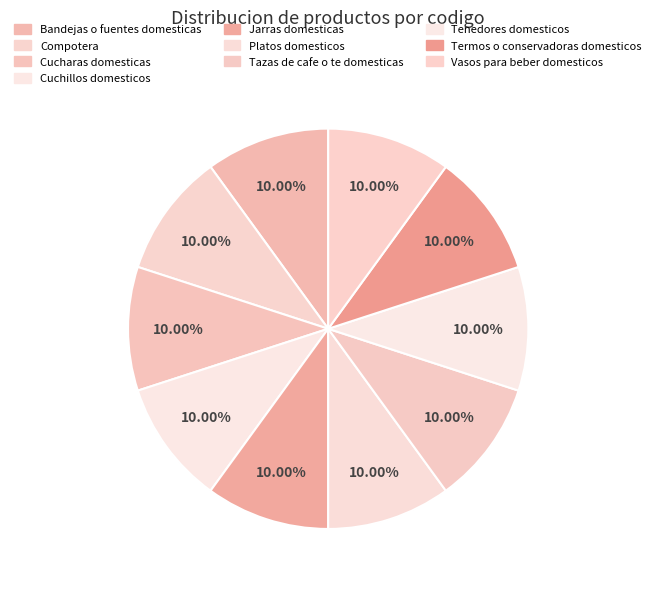

The Platos domesticos slice represents 4% of the pie. True or false?

False